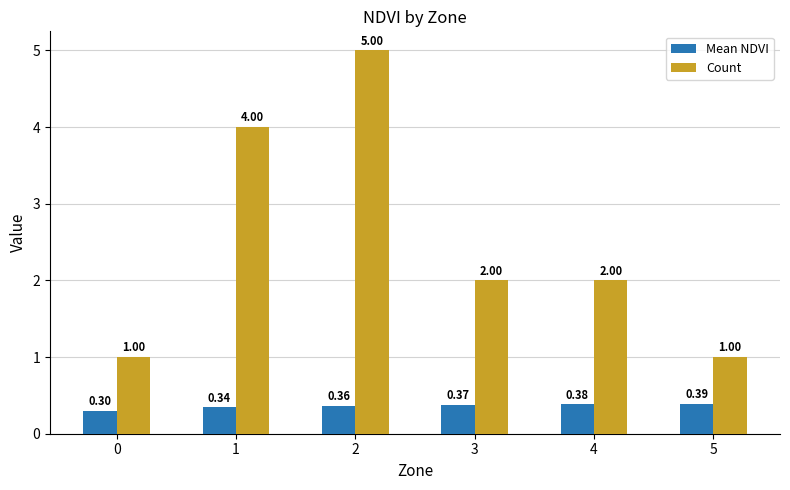

Which series has the largest range (max minus min)?

Count